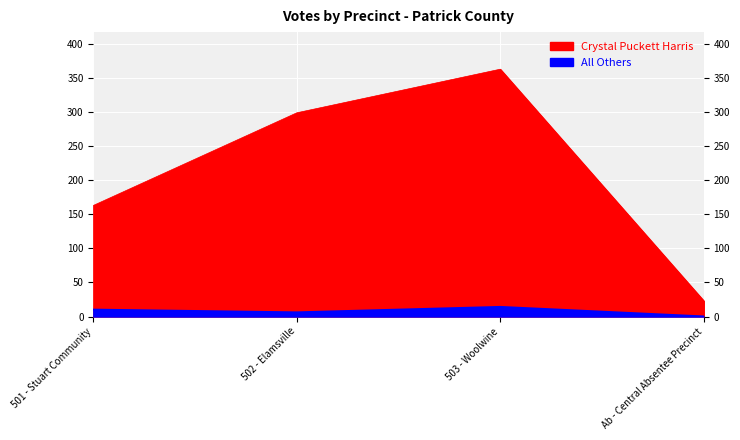

What is the difference between the second highest and minimum values in the All Others series?

10